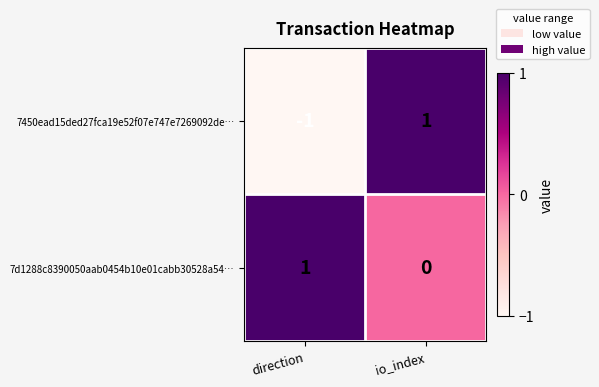

Reading left to right, transcribe all the data shown in this chart.

7450ead15ded27fca19e52f07e747e7269092de…: -1	1
7d1288c8390050aab0454b10e01cabb30528a54…: 1	0